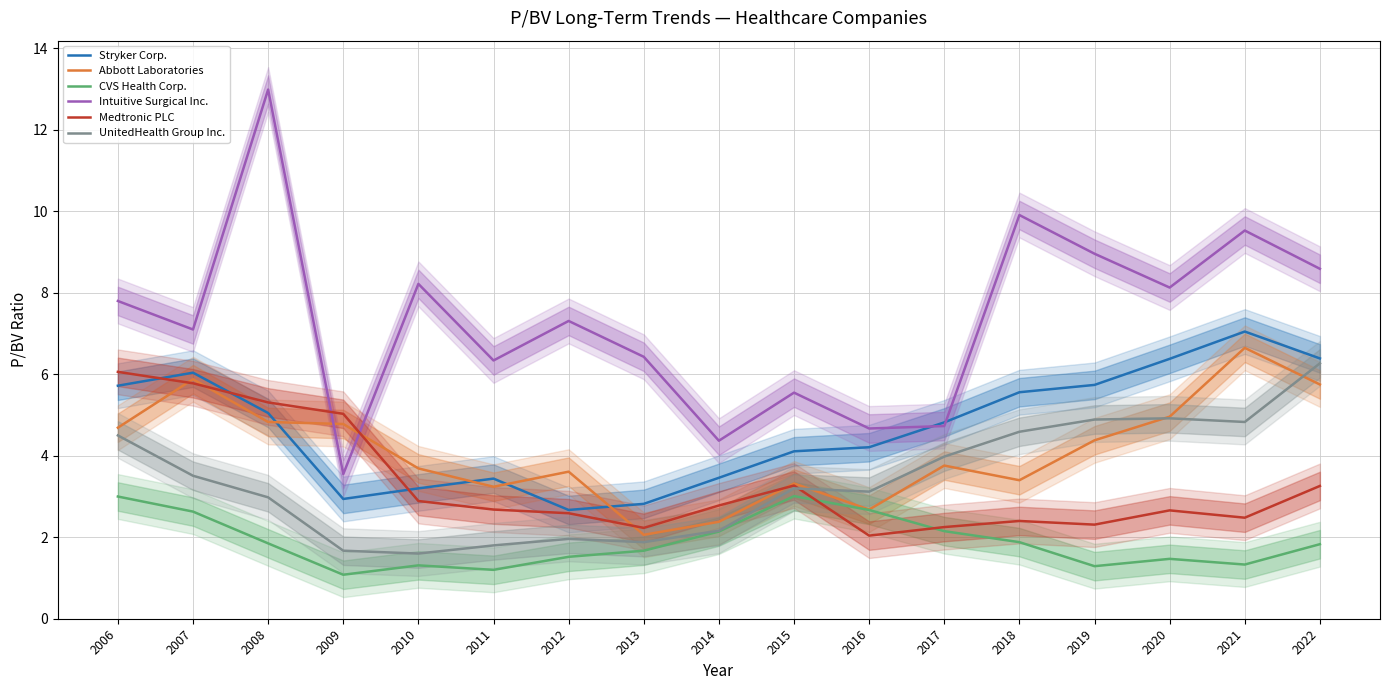

Reading left to right, what are all the values shown in this chart?

Stryker Corp.: 2006=5.7	2007=6.0	2008=5.0	2009=2.9	2010=3.2	2011=3.4	2012=2.7	2013=2.8	2014=3.5	2015=4.1	2016=4.2	2017=4.8	2018=5.6	2019=5.7	2020=6.4	2021=7.0	2022=6.4
Abbott Laboratories: 2006=4.7	2007=5.9	2008=4.8	2009=4.8	2010=3.7	2011=3.2	2012=3.6	2013=2.1	2014=2.4	2015=3.3	2016=2.7	2017=3.8	2018=3.4	2019=4.4	2020=5.0	2021=6.7	2022=5.8
CVS Health Corp.: 2006=3.0	2007=2.6	2008=1.9	2009=1.1	2010=1.3	2011=1.2	2012=1.5	2013=1.7	2014=2.1	2015=3.0	2016=2.7	2017=2.1	2018=1.9	2019=1.3	2020=1.5	2021=1.3	2022=1.8
Intuitive Surgical Inc.: 2006=7.8	2007=7.1	2008=13.0	2009=3.5	2010=8.2	2011=6.3	2012=7.3	2013=6.4	2014=4.4	2015=5.5	2016=4.7	2017=4.7	2018=9.9	2019=9.0	2020=8.1	2021=9.5	2022=8.6
Medtronic PLC: 2006=6.1	2007=5.8	2008=5.3	2009=5.0	2010=2.9	2011=2.7	2012=2.6	2013=2.2	2014=2.8	2015=3.3	2016=2.0	2017=2.2	2018=2.4	2019=2.3	2020=2.7	2021=2.5	2022=3.3
UnitedHealth Group Inc.: 2006=4.5	2007=3.5	2008=3.0	2009=1.7	2010=1.6	2011=1.8	2012=2.0	2013=1.9	2014=2.2	2015=3.2	2016=3.1	2017=4.0	2018=4.6	2019=4.9	2020=4.9	2021=4.8	2022=6.3